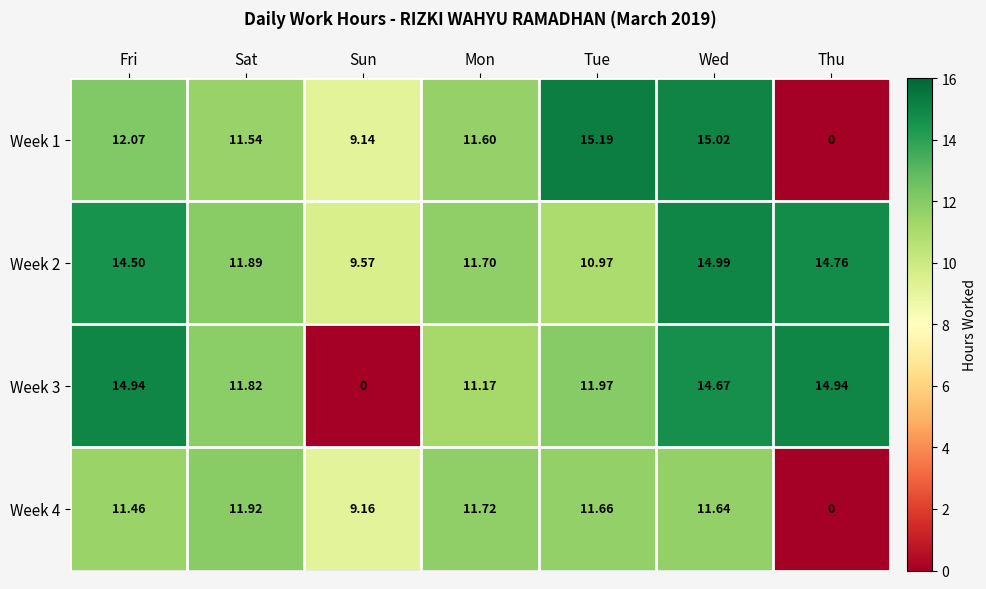

List the labels in order of Week 1 value, smallest first.

Thu, Sun, Sat, Mon, Fri, Wed, Tue